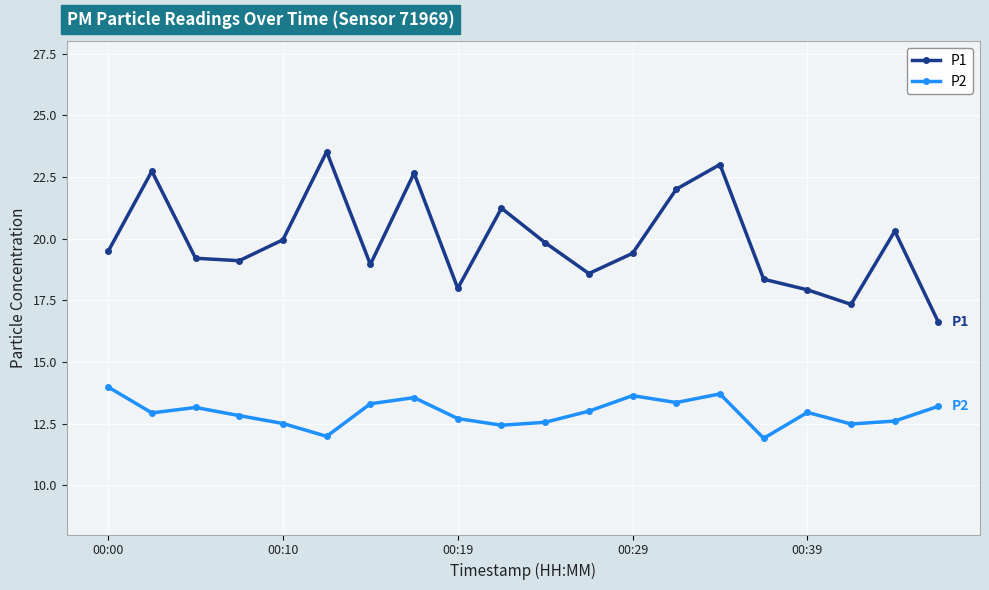

True or false: P1 and P2 cross at least once.

False